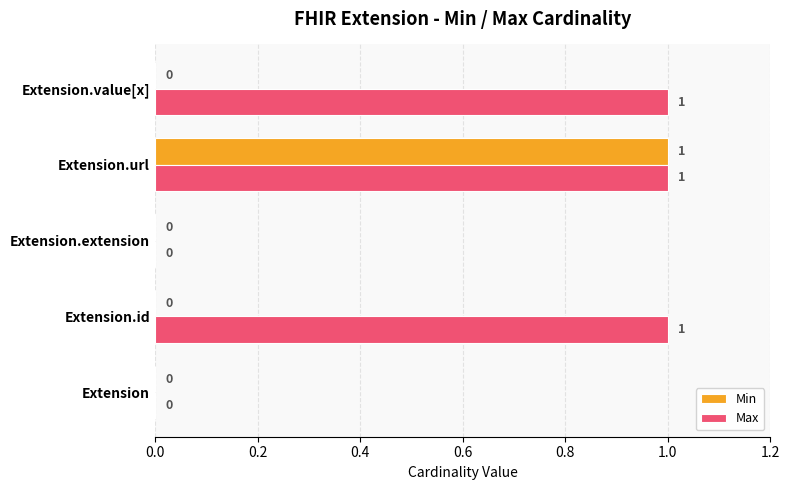

The Max series shows 0 at Extension. True or false?

True